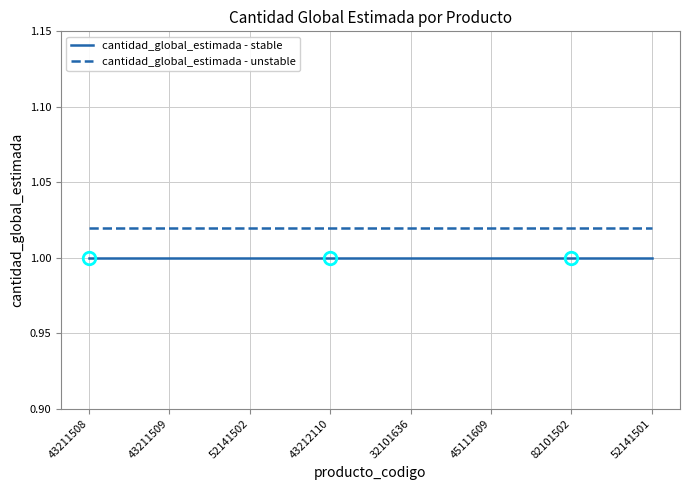

At how many categories does at least one series exceed 1?

8